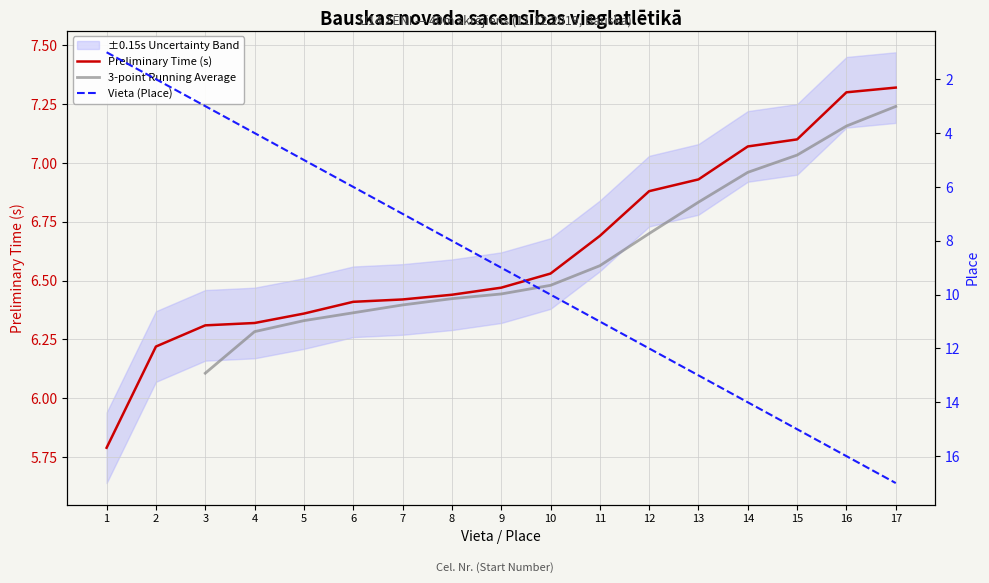

At which label does Priekšskrējiens (Prelim) reach its peak?

17